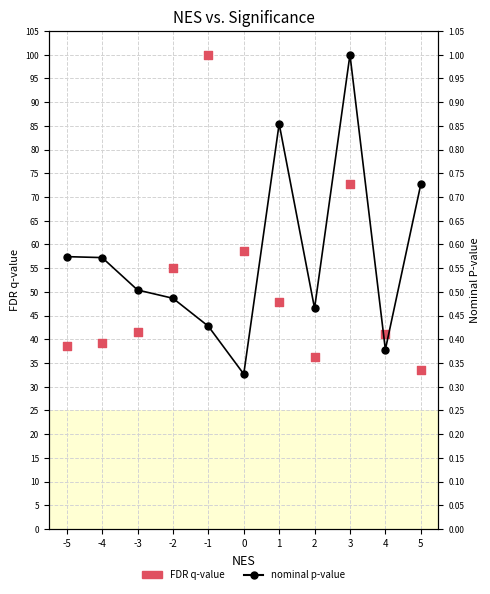

Which series has the largest Y range (max minus min)?

nominal p-value